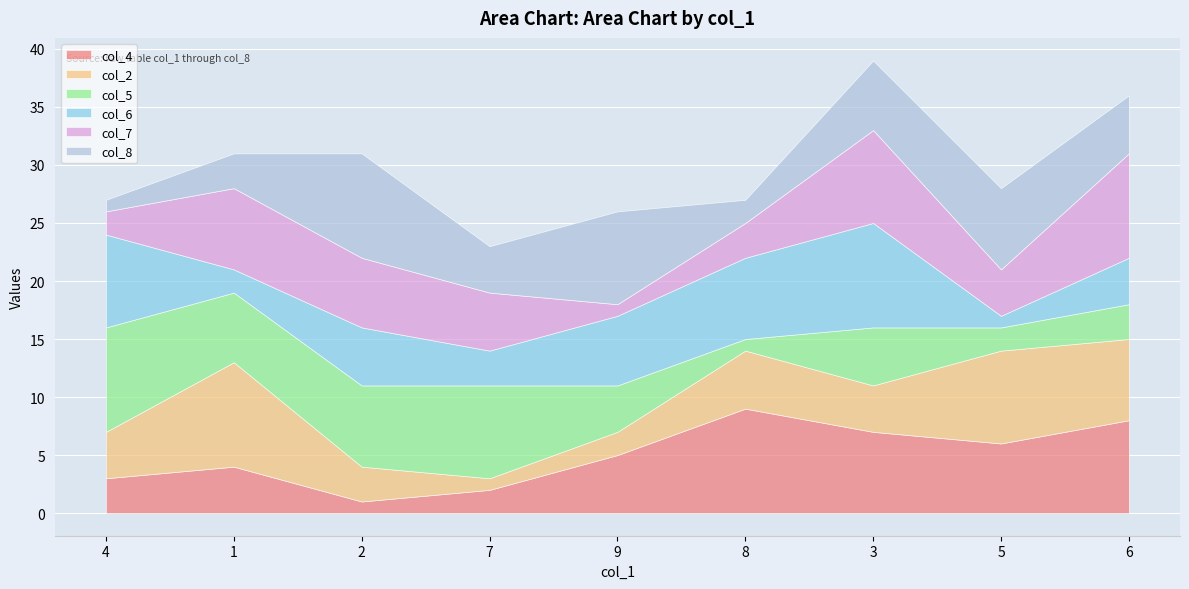

At which category does col_5 reach its first local peak?

7